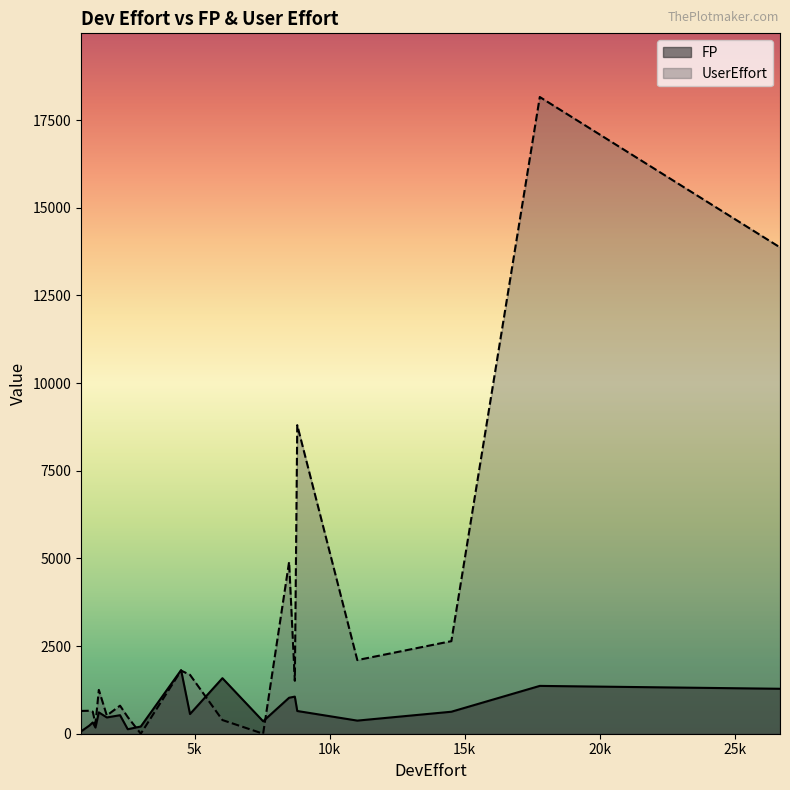

What is the average value of the FP series?

671